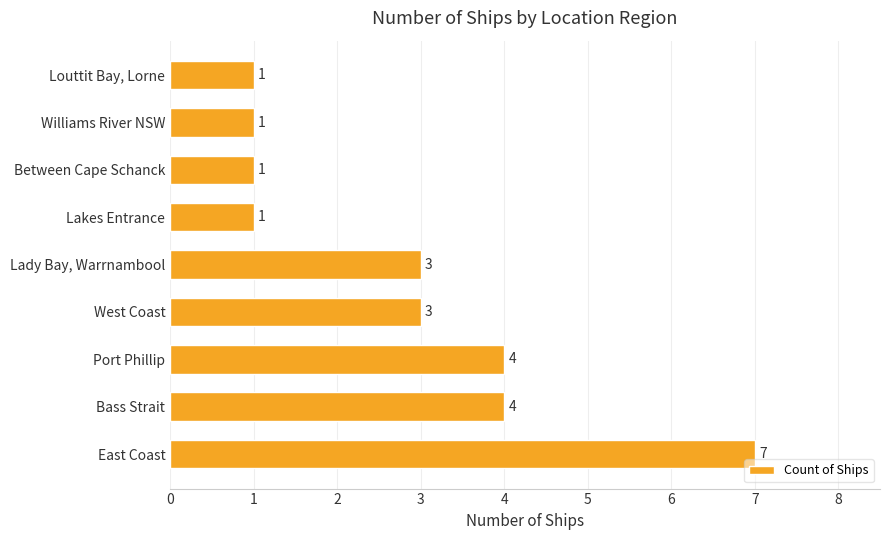

The chart shows a value of 7 at East Coast. True or false?

True